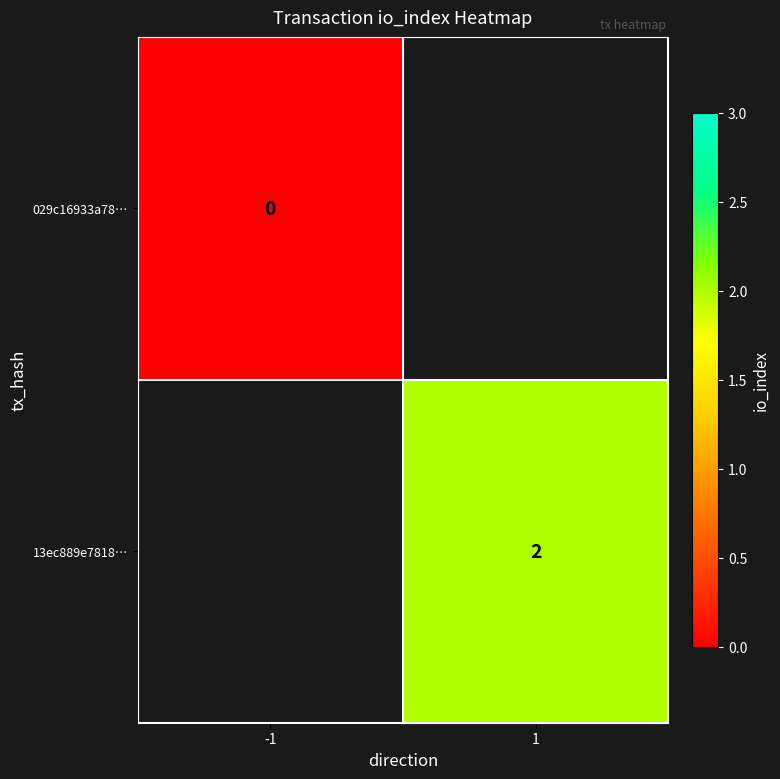

The value of 13ec889e7818… at 1 is 4. True or false?

False